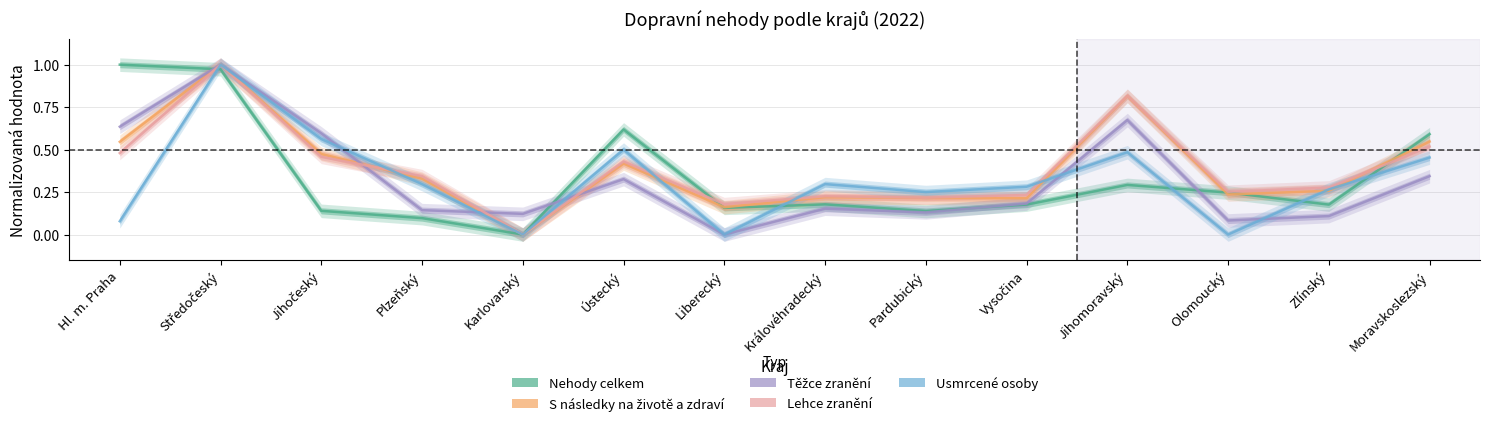

How many data points in Nehody celkem are above 0?

13